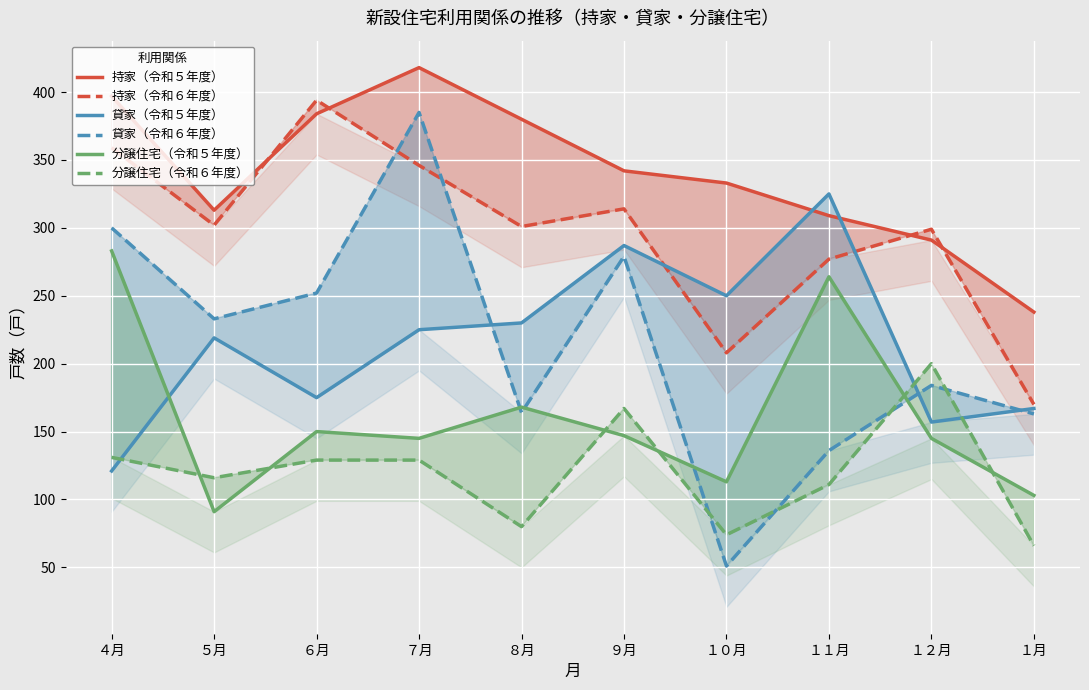

How many interior local peaks does the 分譲住宅（令和６年度） series have?

2